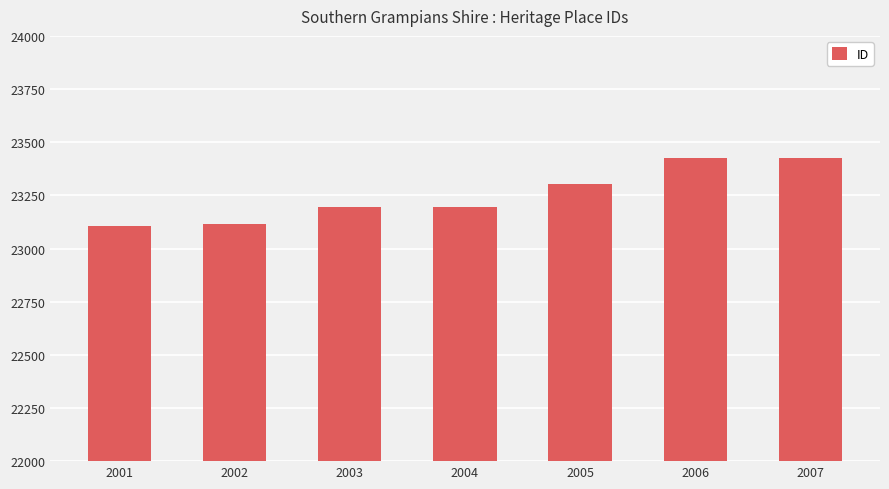

Are the bars horizontal?

No